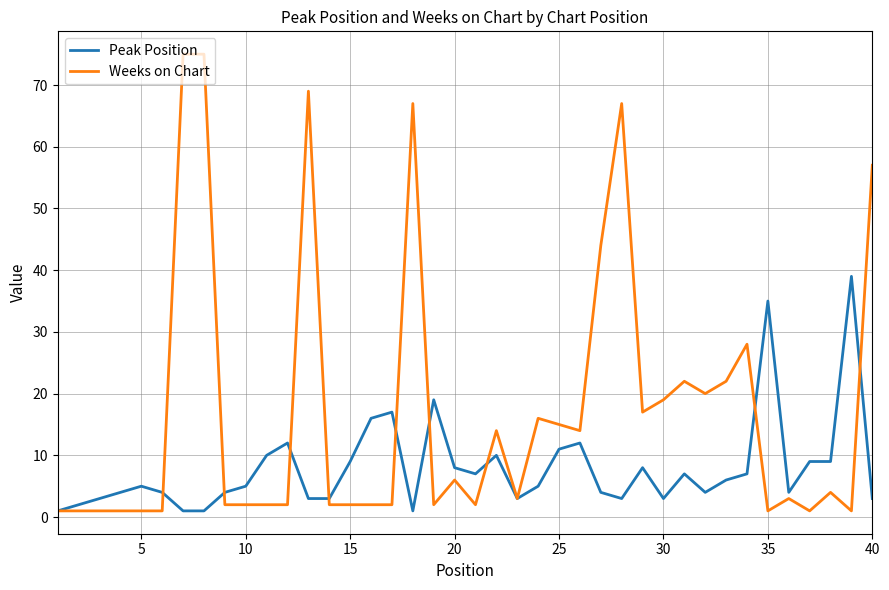

After their last crossing, which series has the higher values: Weeks on Chart or Peak Position?

Weeks on Chart